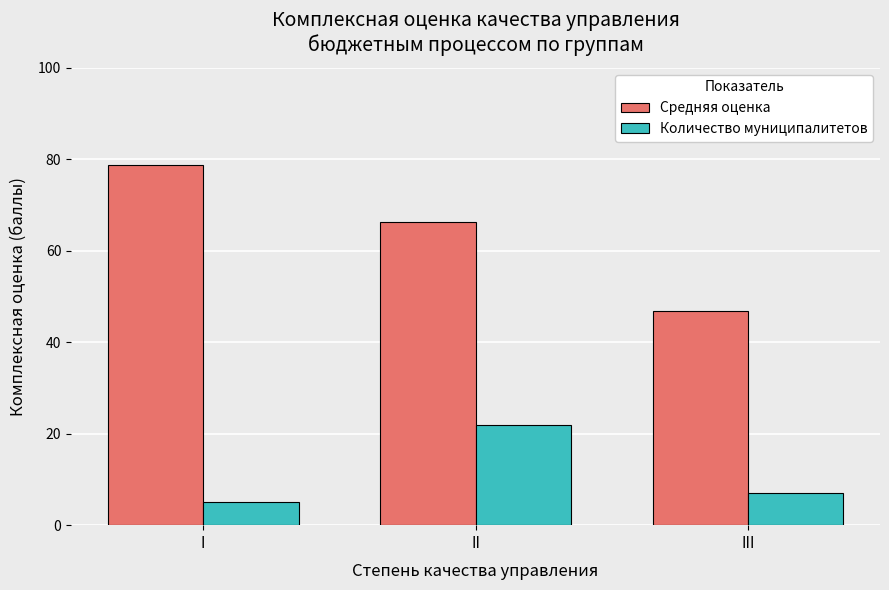

Reading left to right, transcribe all the data shown in this chart.

Средняя оценка: 78.8	66.3	46.9
Количество муниципалитетов: 5.0	22.0	7.0